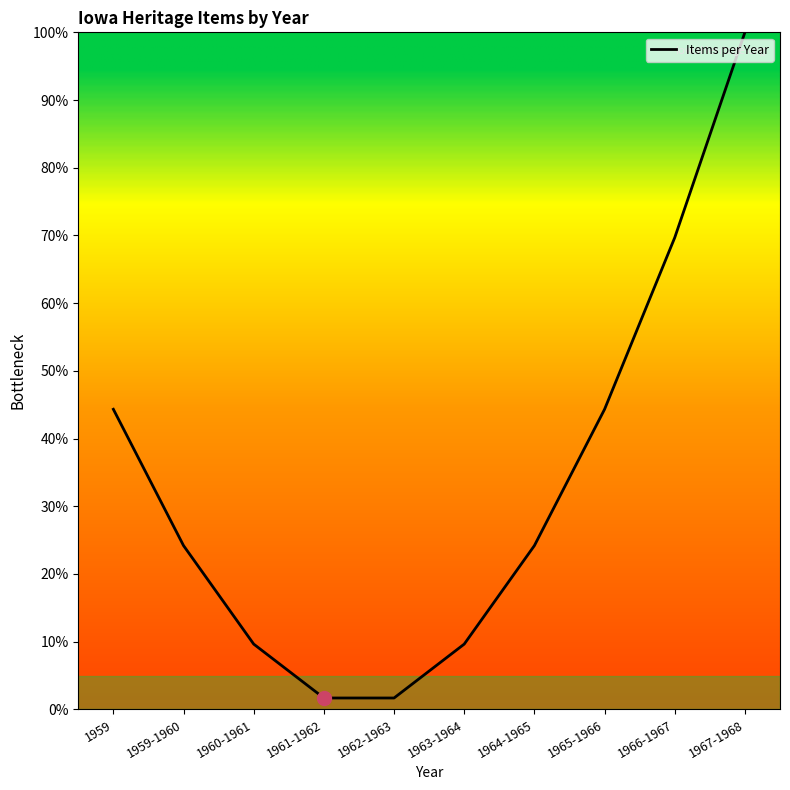

At which category does the chart reach its peak across all series?

1967-1968